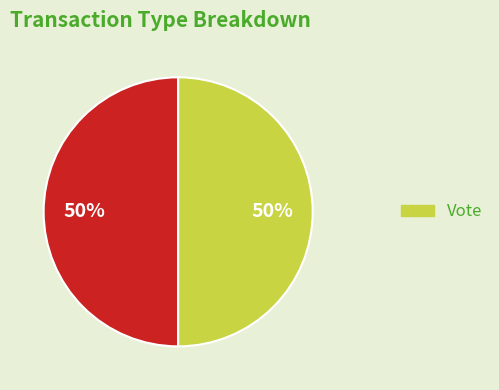

To the nearest percent, what is the average slice percentage?

50%